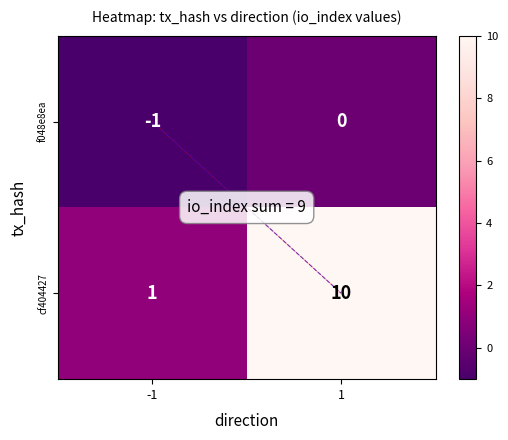

Which series has the largest total across all categories?

cf404427